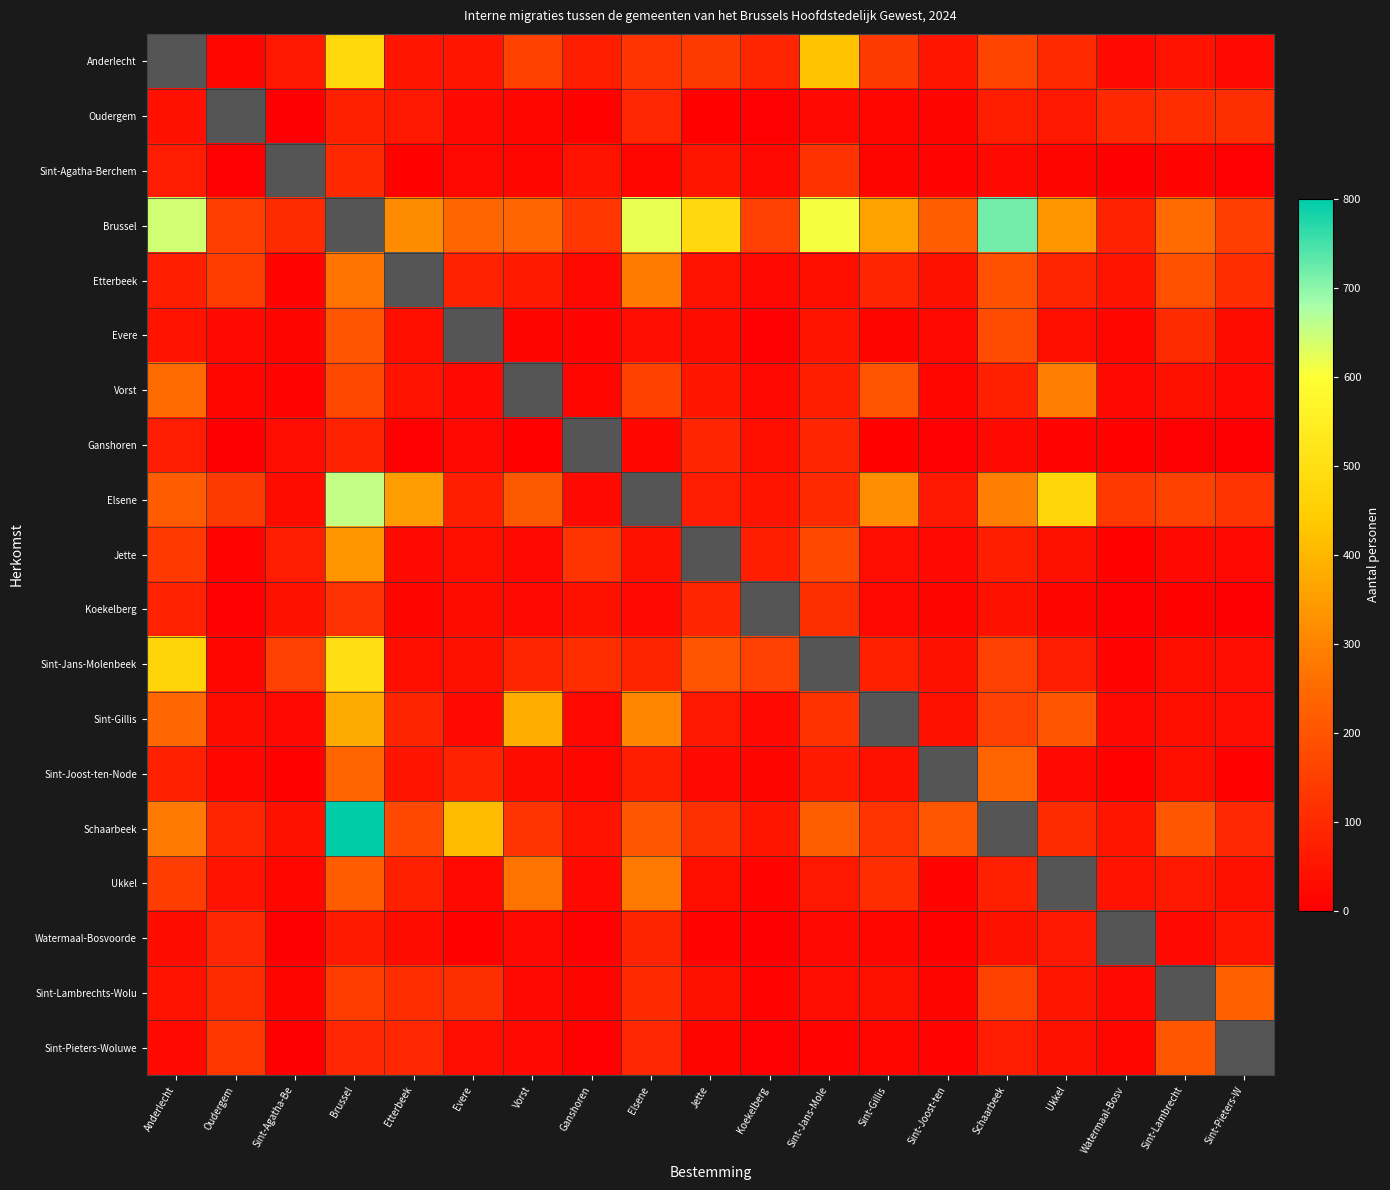

What is the difference between the maximum and minimum values in the Jette series?

326.0